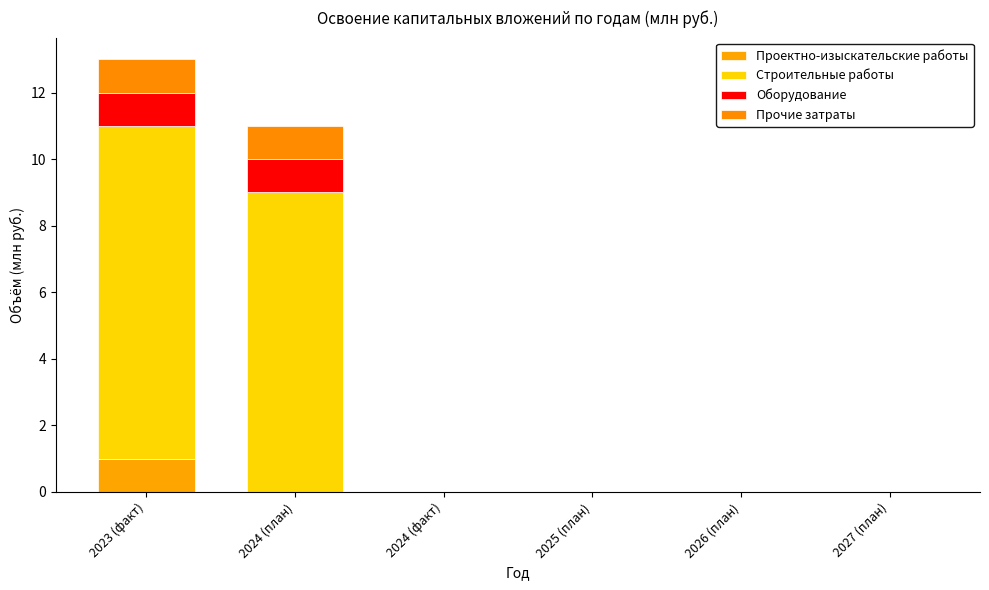

The value of Проектно-изыскательские работы at 2025 (план) is 0. True or false?

True